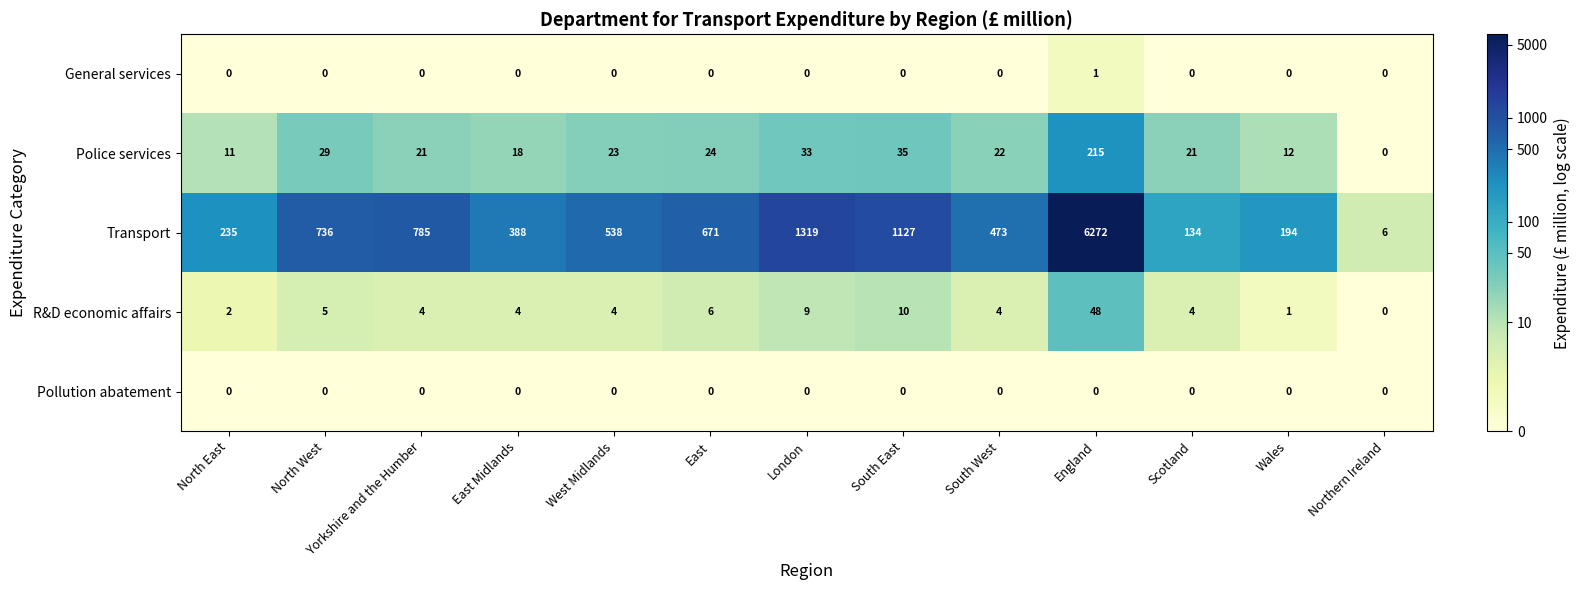

How many distinct data groups are displayed?

5